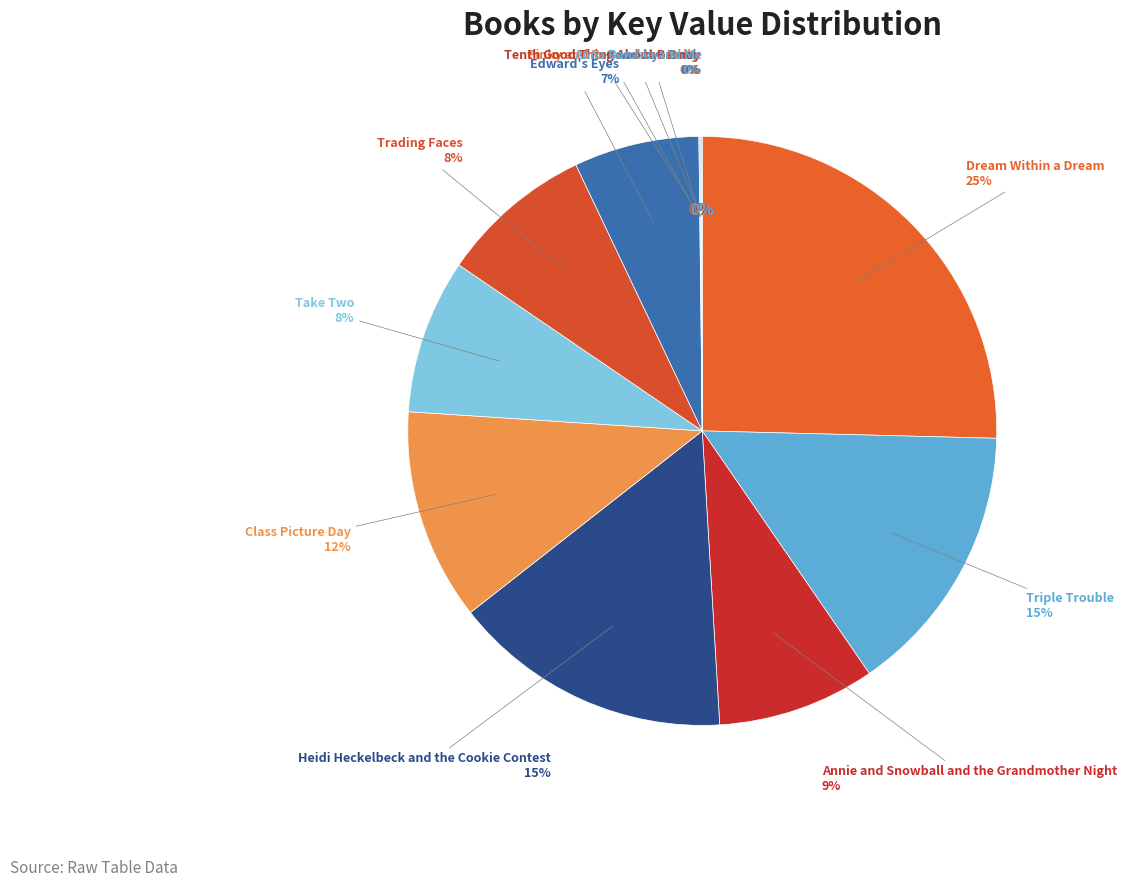

Combined, do Anna Banana and Me and Triple Trouble account for over 50%?

No